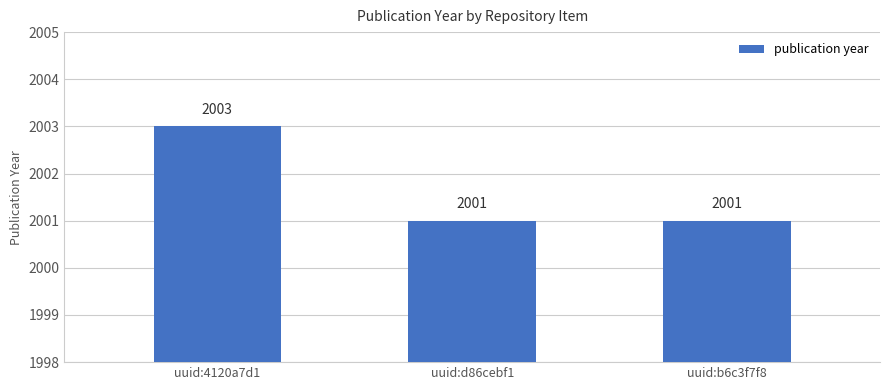

How many values exceed 2001?

1